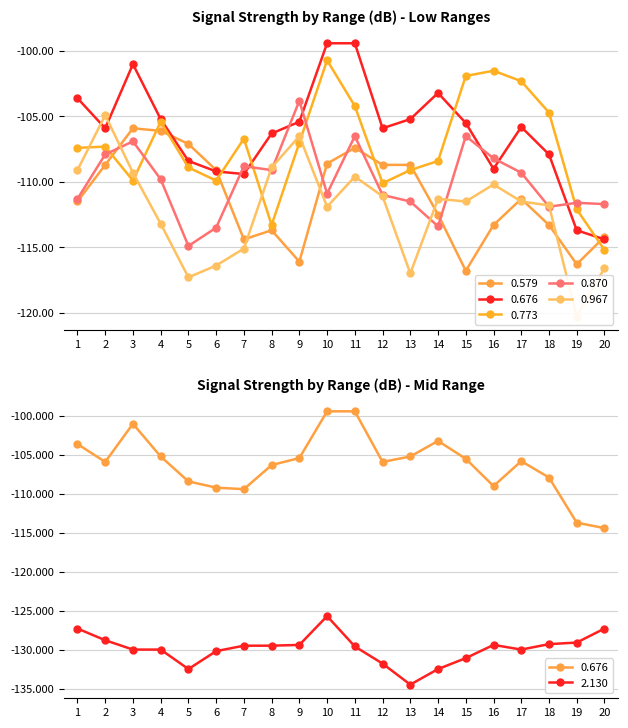

What are all the series names shown in the legend?

0.579, 0.676, 0.773, 0.870, 0.967, 2.130